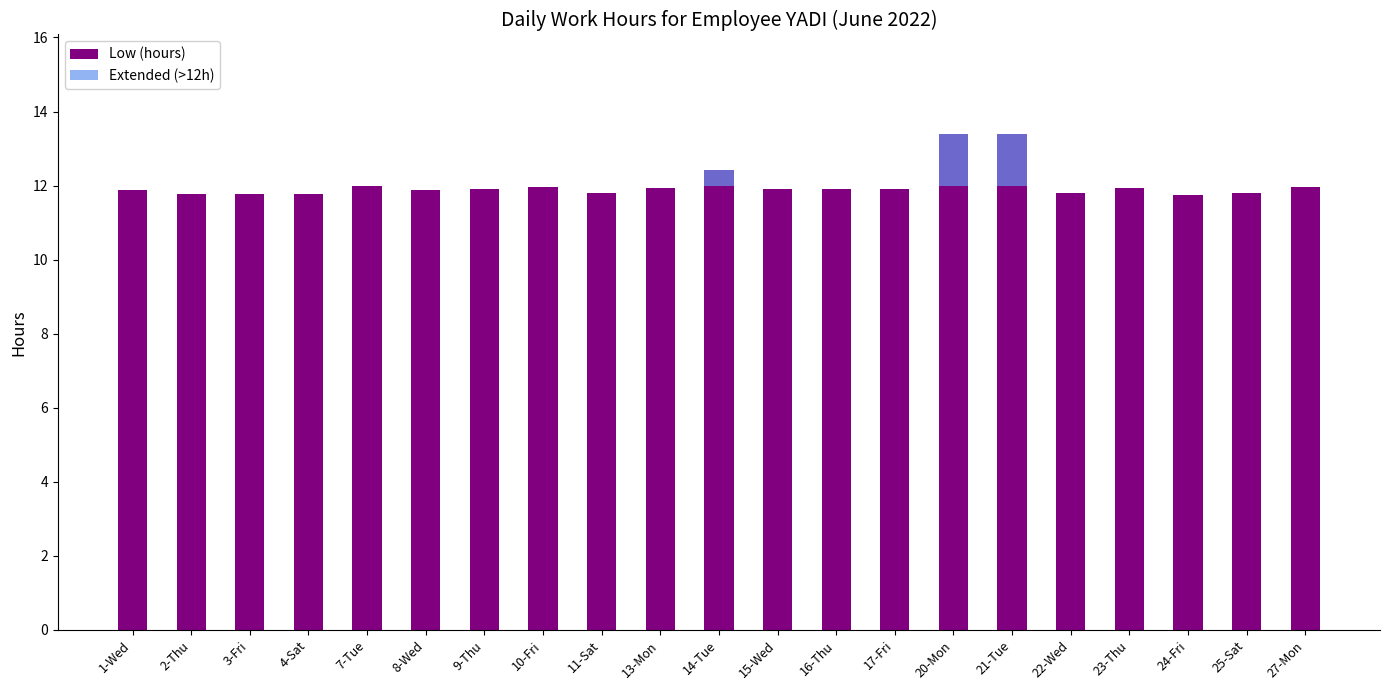

List the labels in order of Low (hours) value, smallest first.

24-Fri, 4-Sat, 3-Fri, 2-Thu, 11-Sat, 22-Wed, 25-Sat, 1-Wed, 8-Wed, 15-Wed, 16-Thu, 9-Thu, 17-Fri, 13-Mon, 23-Thu, 10-Fri, 27-Mon, 7-Tue, 14-Tue, 20-Mon, 21-Tue